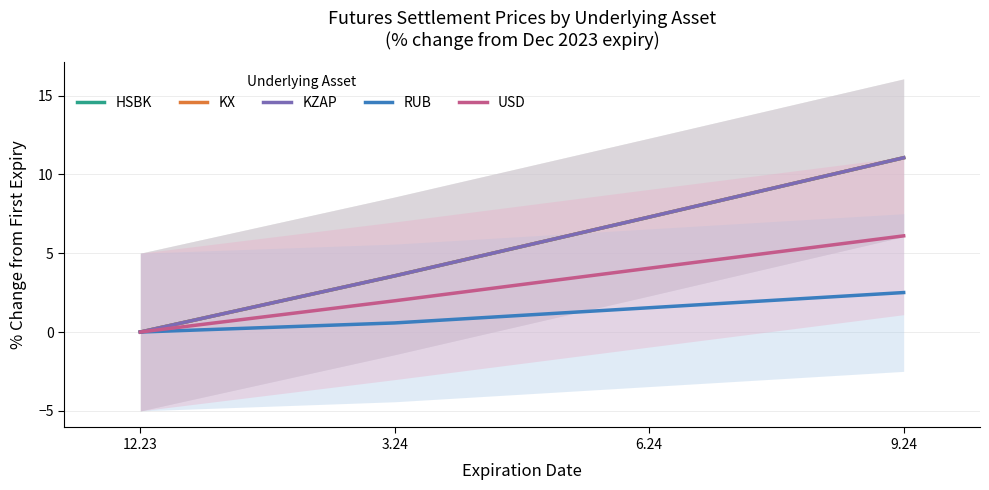

True or false: RUB and USD cross at least once.

False